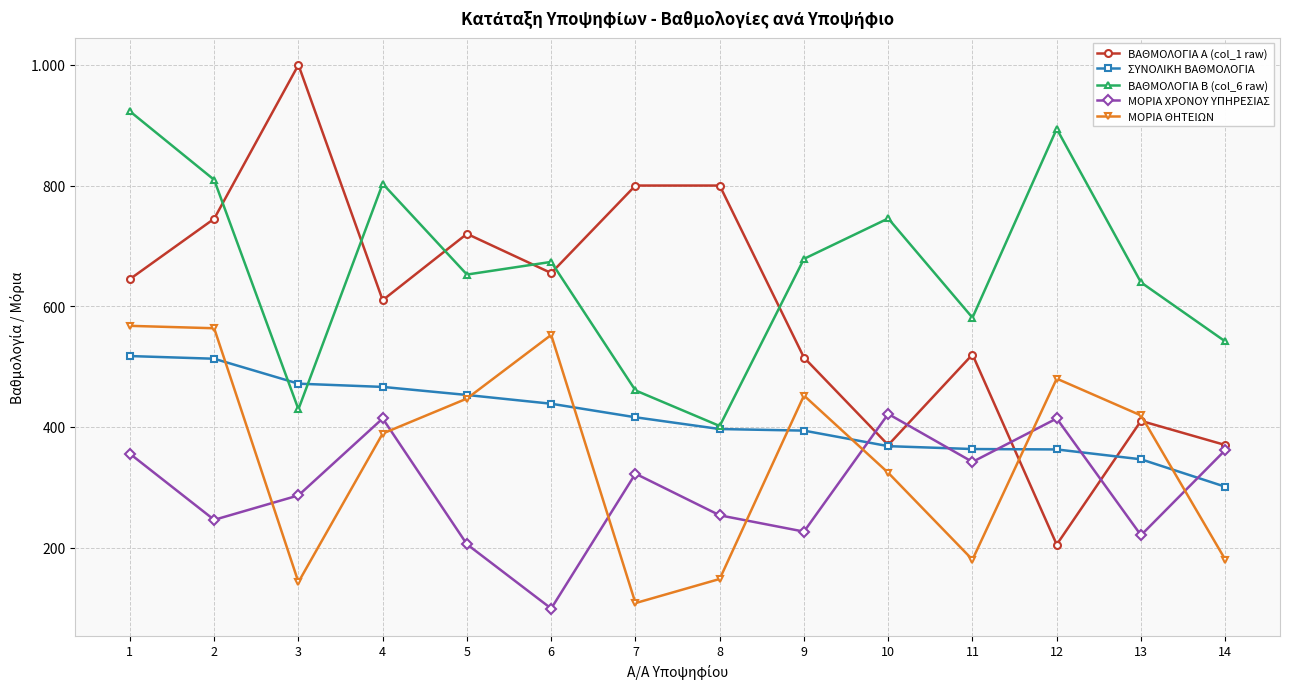

Is this an area chart (filled region under the line)?

No